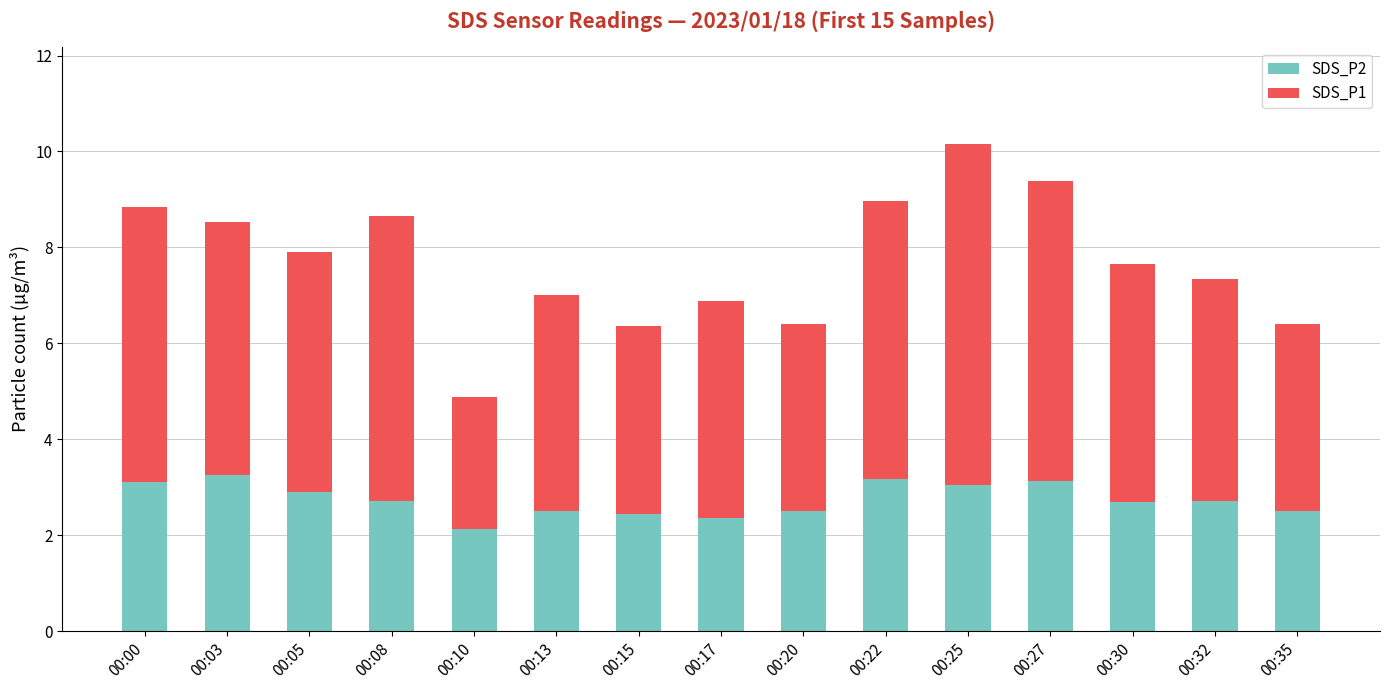

True or false: SDS_P2 has a value of 1.7 at 00:00.

False